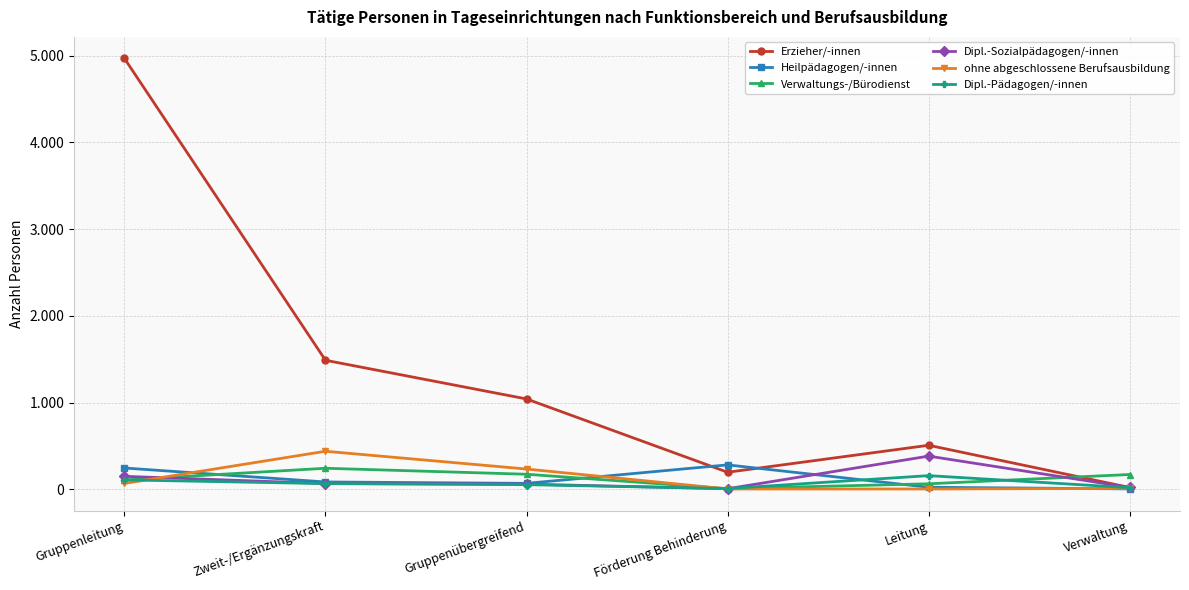

Reading left to right, list all the values displayed in this chart.

Erzieher/-innen: 4967	1487	1041	196	507	20
Heilpädagogen/-innen: 245	84	68	281	23	4
Verwaltungs-/Bürodienst: 107	242	173	7	63	170
Dipl.-Sozialpädagogen/-innen: 149	66	59	6	382	21
ohne abgeschlossene Berufsausbildung: 67	438	233	3	3	10
Dipl.-Pädagogen/-innen: 108	65	53	8	157	18